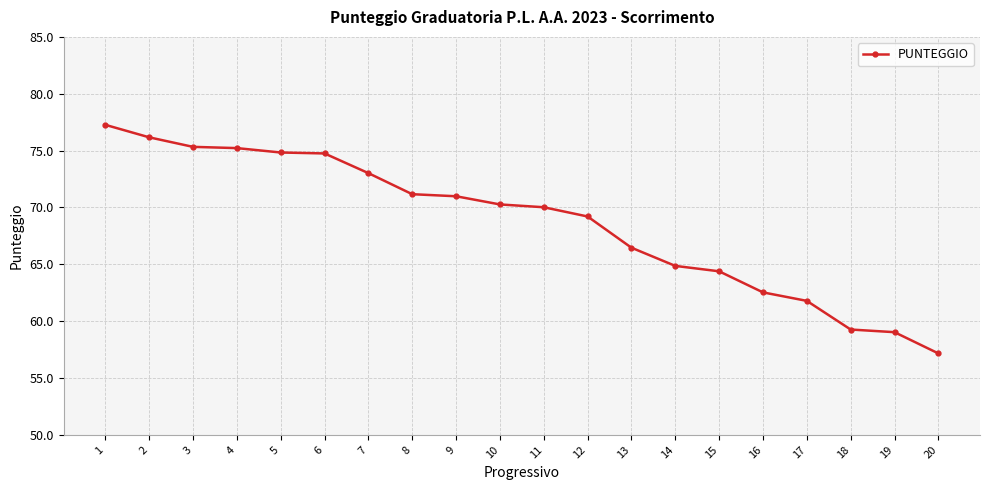

What is the difference between the values at 12 and 18?

9.9